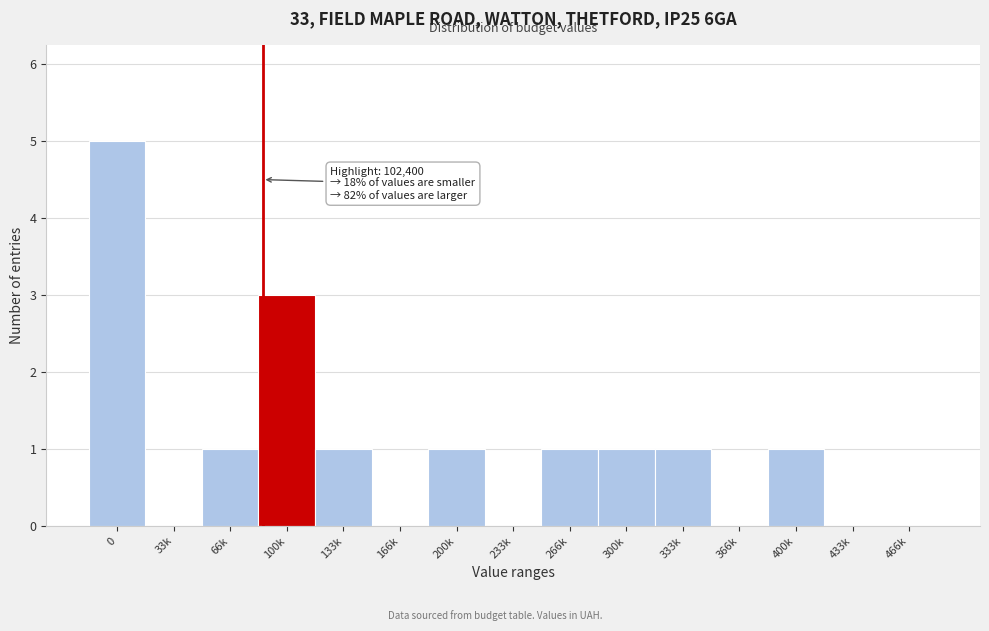

Reading left to right, what are all the values shown in this chart?

0=5	33k=0	66k=1	100k=3	133k=1	166k=0	200k=1	233k=0	266k=1	300k=1	333k=1	366k=0	400k=1	433k=0	466k=0